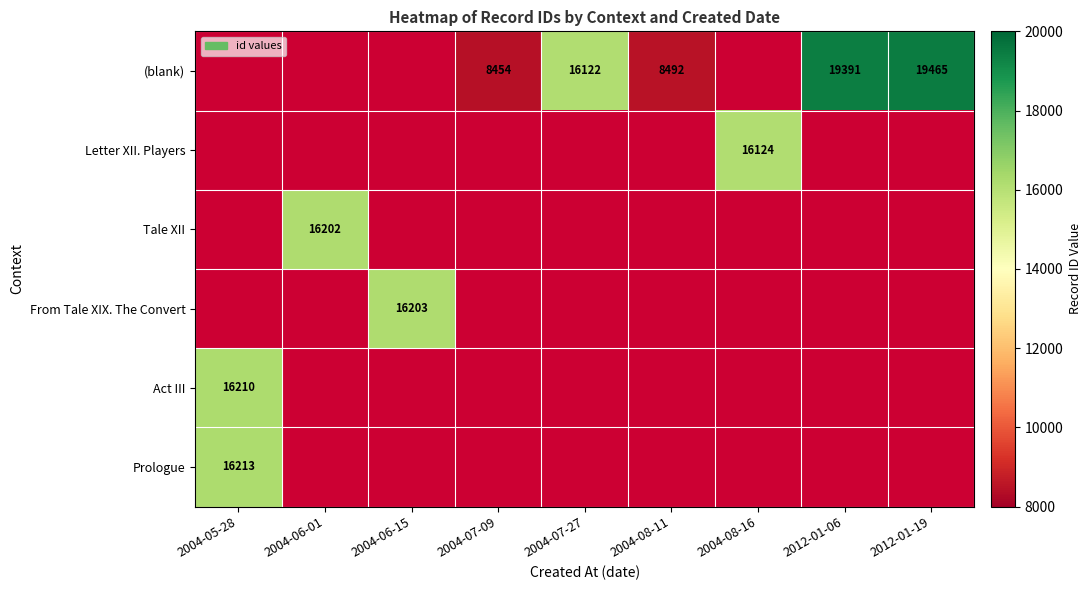

Where is Prologue nearest to the value 16213?

2004-05-28